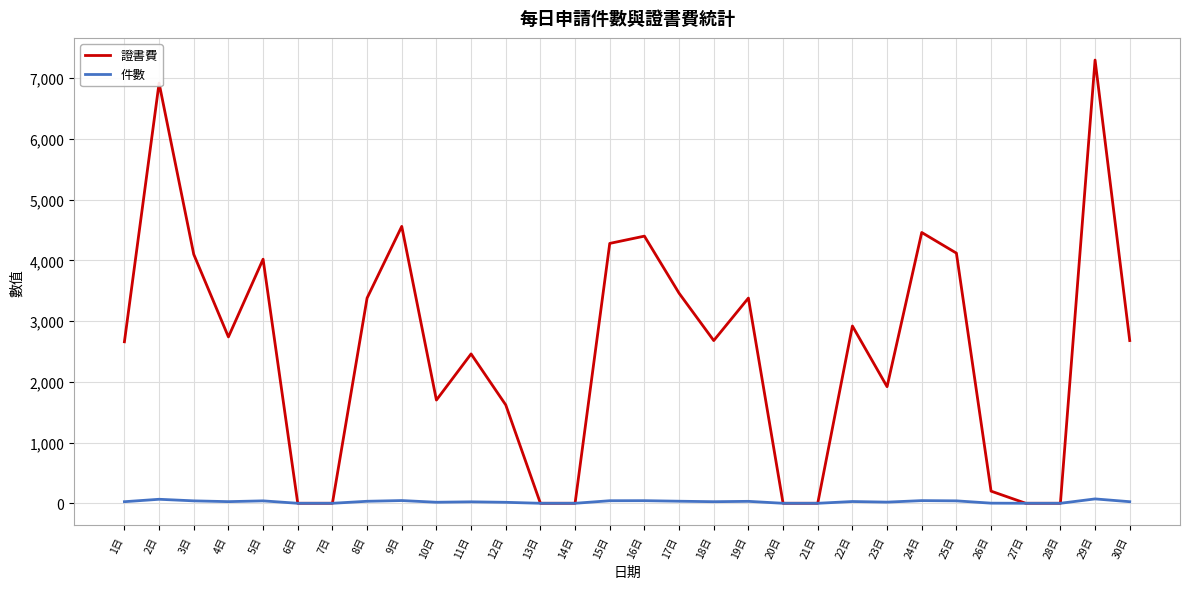

Which series has the largest range (max minus min)?

證書費